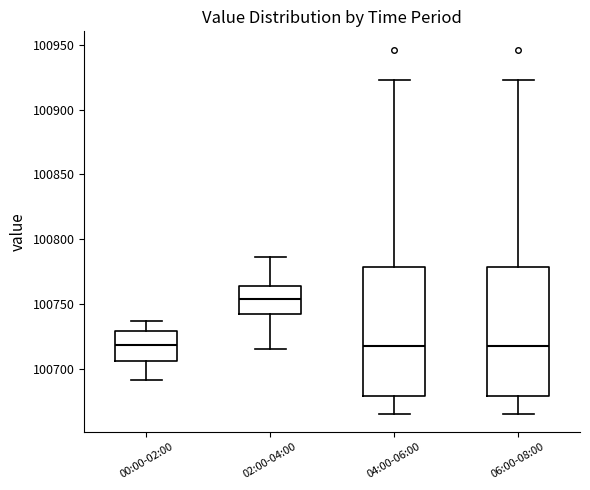

Where is the lower edge of the box for 00:00-02:00 on the y-axis? The values are not printed on the chart, so give them approximately, as read against the axis.

100705